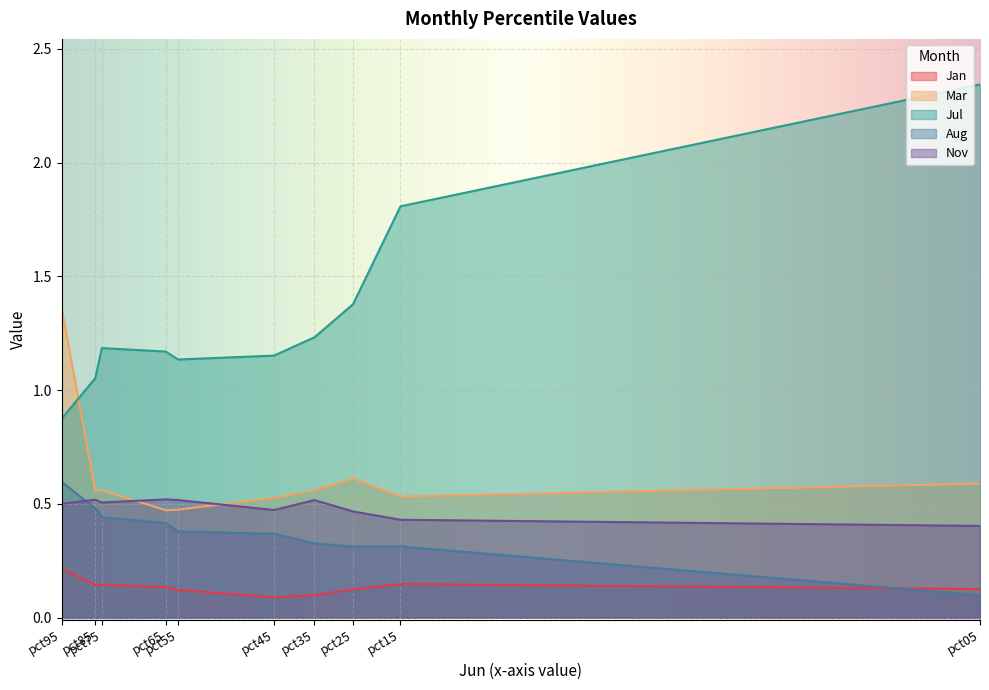

True or false: Aug has a value of 0.4 at pct65.

True